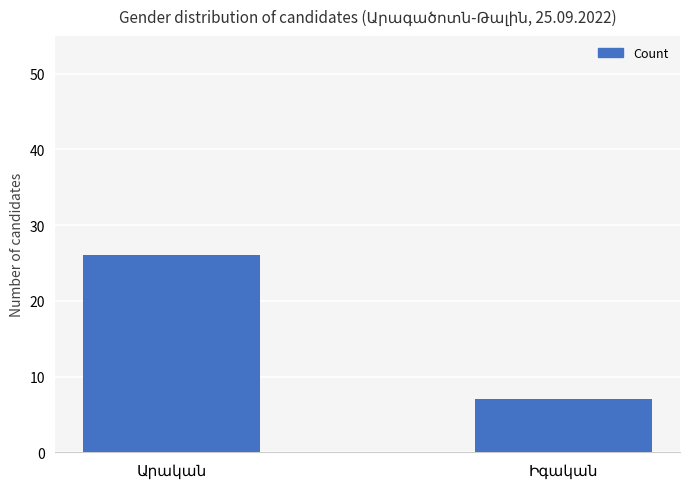

Are the bars horizontal?

No